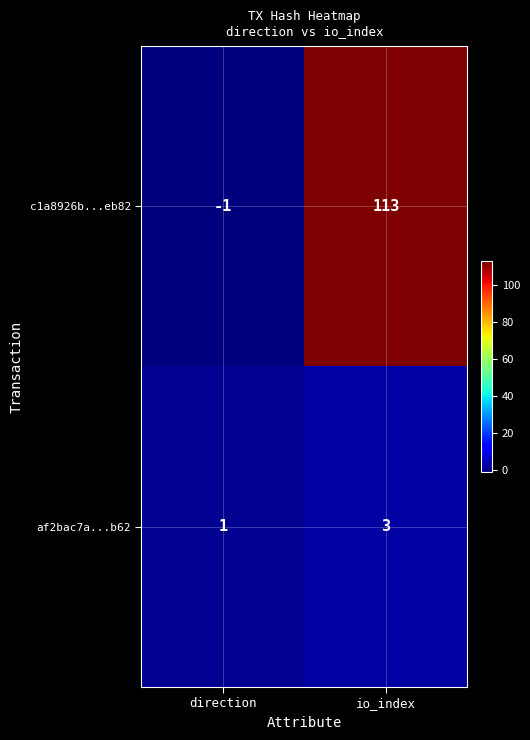

The value of c1a8926b...eb82 at io_index is 44. True or false?

False